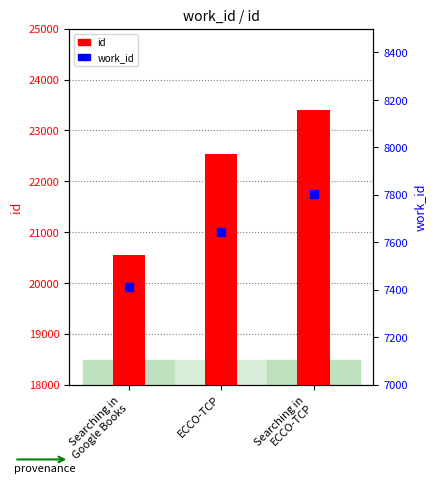

What are all the series names shown in the legend?

id, work_id